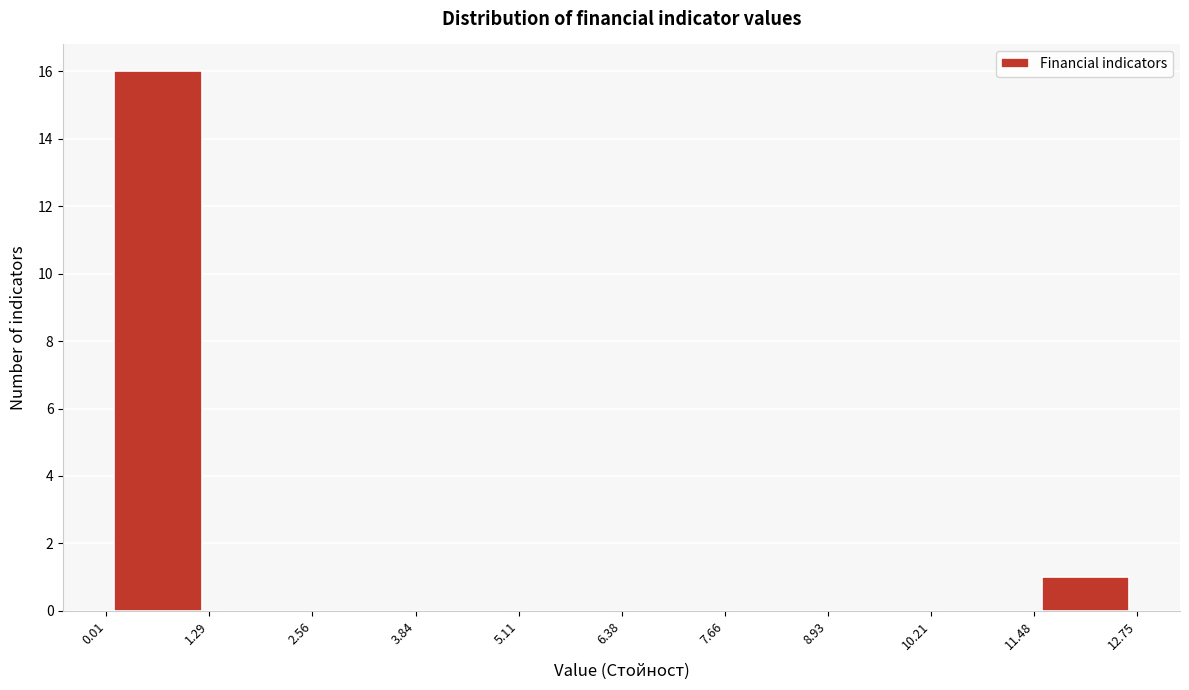

Reading left to right, list every bar in this chart as the range it spans on the x-axis followed by its height. The values are not printed on the chart, so give them approximately, as read against the axis.

0.01 to 1.29: 16
1.29 to 2.56: 0
2.56 to 3.84: 0
3.84 to 5.11: 0
5.11 to 6.38: 0
6.38 to 7.66: 0
7.66 to 8.93: 0
8.93 to 10.21: 0
10.21 to 11.48: 0
11.48 to 12.75: 1